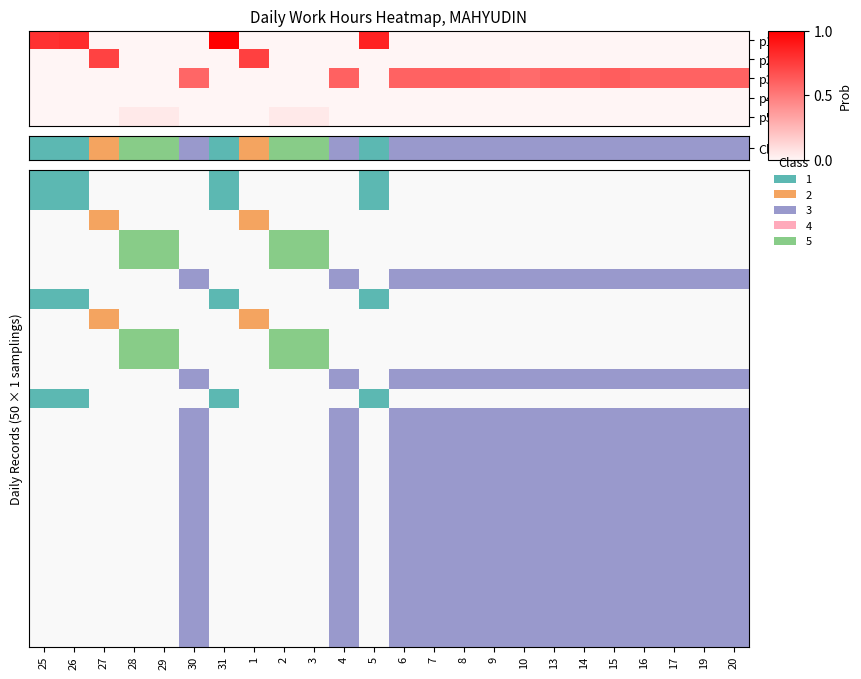

Which series has the largest range (max minus min)?

p1